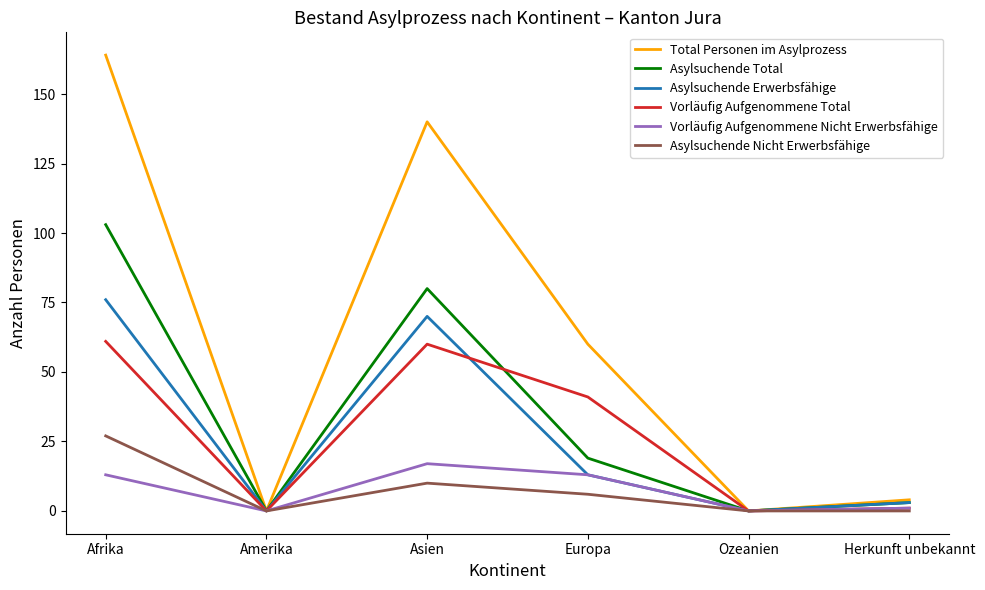

What is the difference between the Asylsuchende Total values at Herkunft unbekannt and Ozeanien?

3